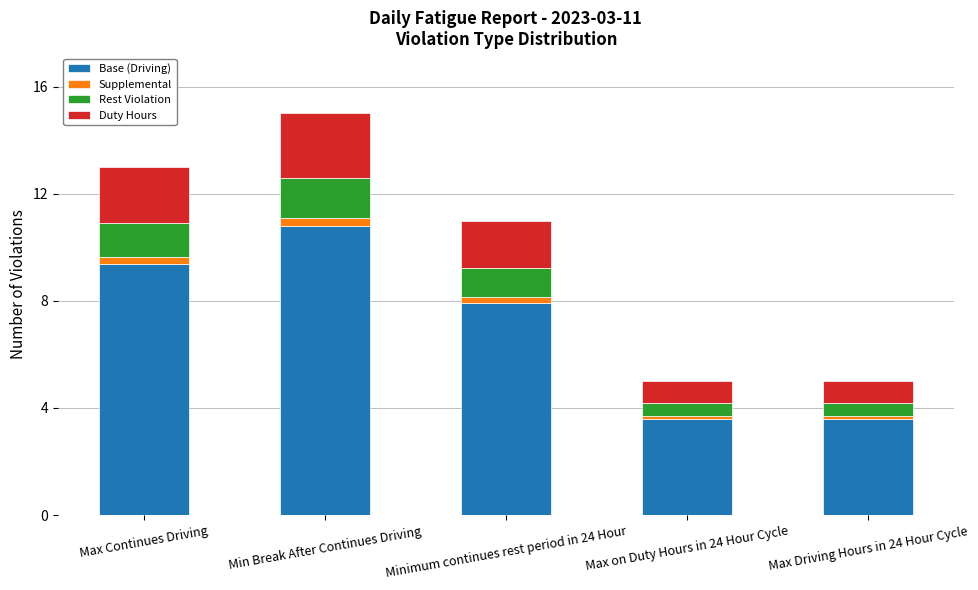

Is it true that Base (Driving) equals 7.4 at Min Break After Continues Driving?

False